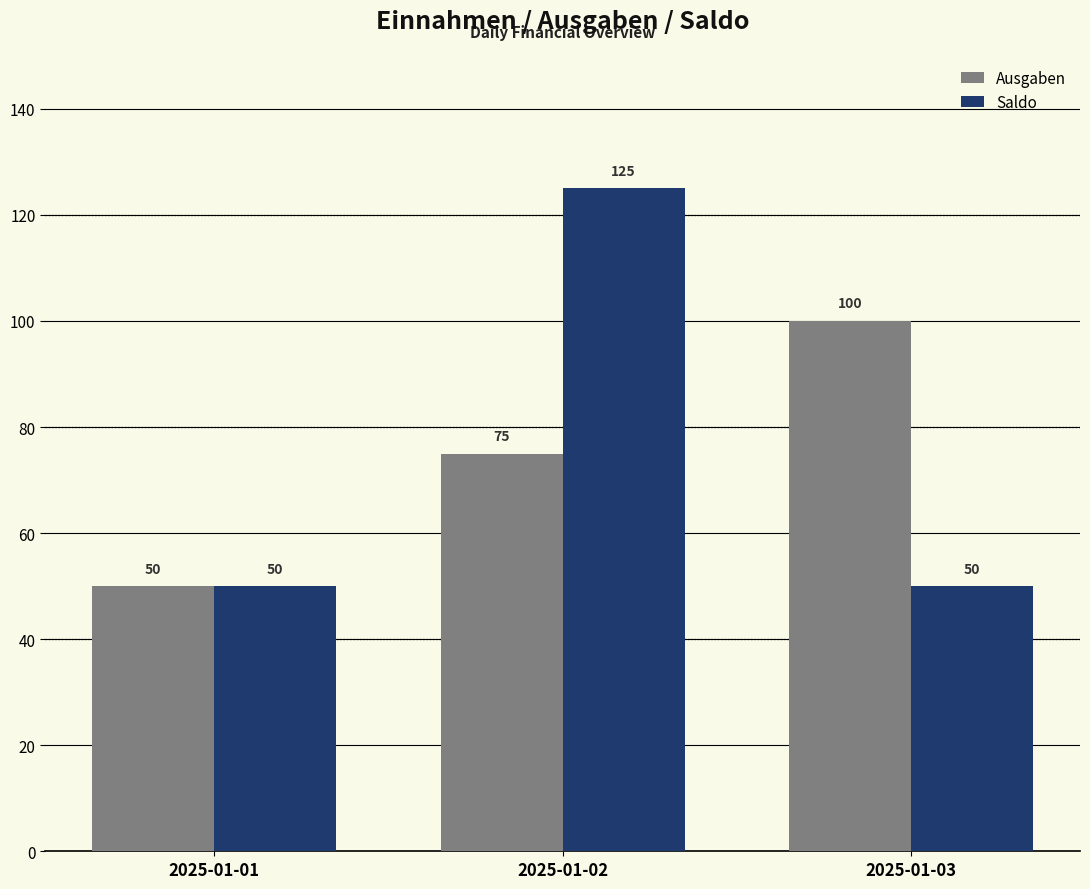

How many groups of bars are there?

3